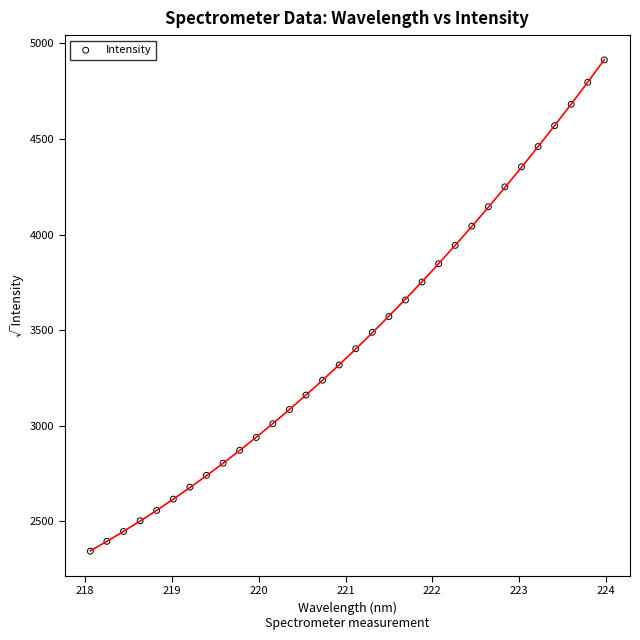

What is the range of Y values (max minus min)?

2568.2